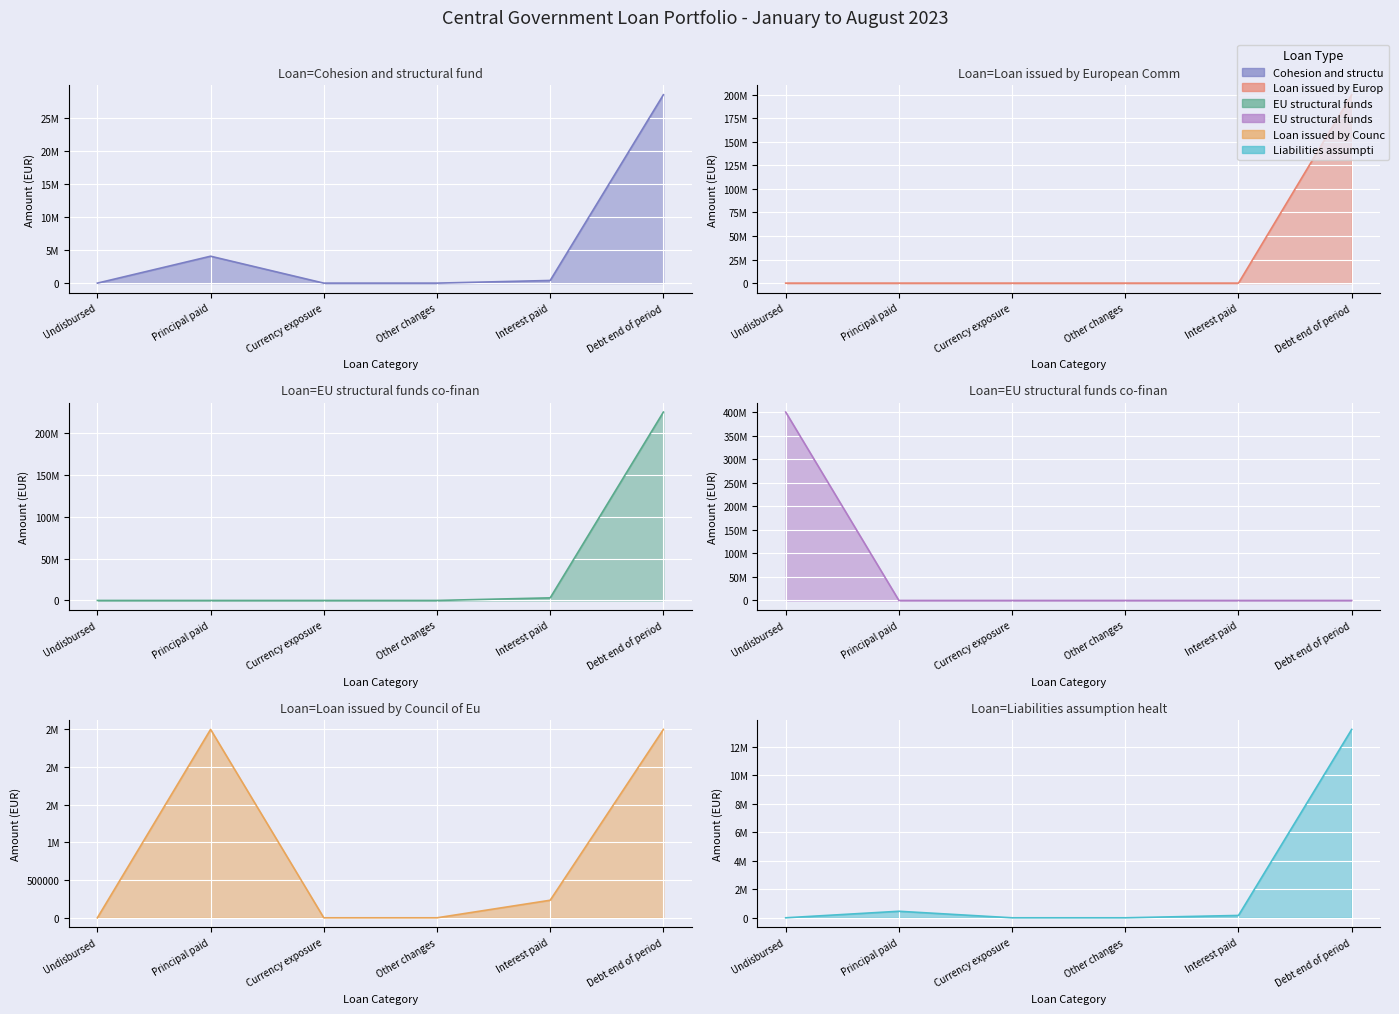

What position from the left is Undisbursed?

1